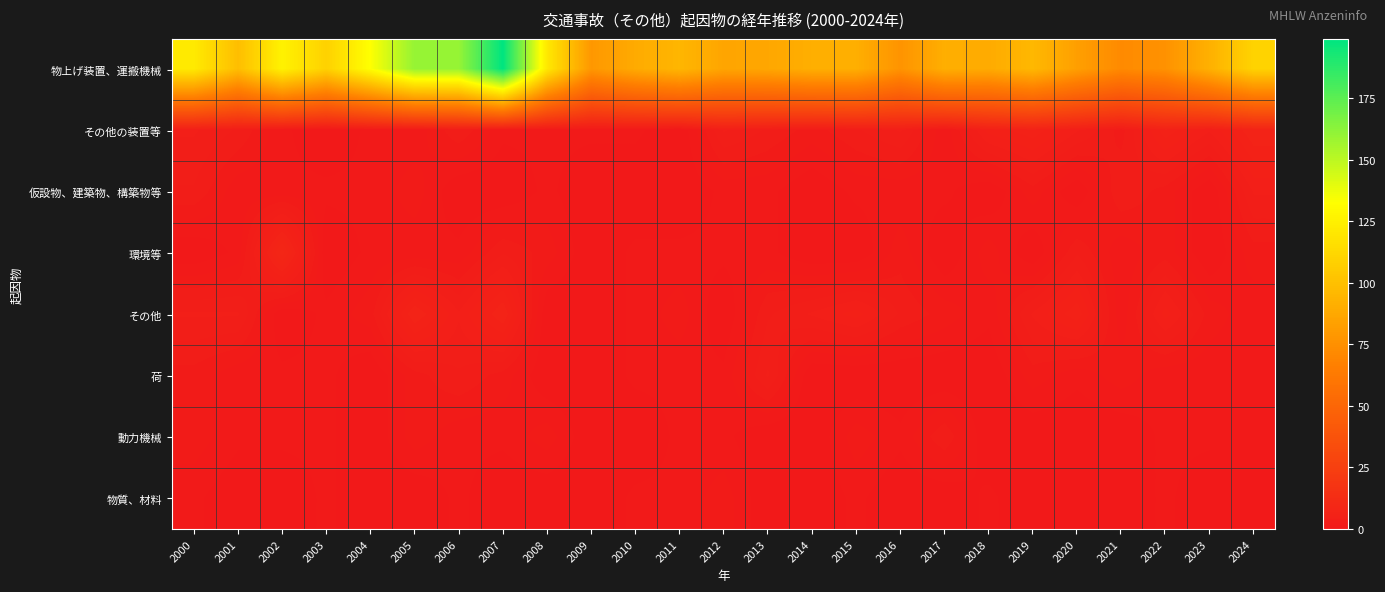

Reading right to left, what are all the values shown in this chart?

物上げ装置、運搬機械: 2024=110	2023=92	2022=76	2021=72	2020=83	2019=96	2018=89	2017=91	2016=77	2015=91	2014=91	2013=87	2012=86	2011=95	2010=89	2009=79	2008=121	2007=199	2006=160	2005=160	2004=133	2003=109	2002=126	2001=99	2000=122
その他の装置等: 2024=7	2023=4	2022=6	2021=2	2020=4	2019=6	2018=5	2017=1	2016=4	2015=3	2014=2	2013=3	2012=4	2011=0	2010=1	2009=1	2008=1	2007=1	2006=3	2005=1	2004=1	2003=0	2002=1	2001=3	2000=4
仮設物、建築物、構築物等: 2024=4	2023=0	2022=2	2021=3	2020=0	2019=2	2018=0	2017=1	2016=1	2015=1	2014=0	2013=1	2012=1	2011=0	2010=0	2009=0	2008=1	2007=0	2006=0	2005=2	2004=1	2003=1	2002=1	2001=1	2000=3
環境等: 2024=2	2023=0	2022=2	2021=1	2020=3	2019=0	2018=2	2017=0	2016=2	2015=0	2014=0	2013=1	2012=1	2011=1	2010=1	2009=0	2008=2	2007=3	2006=1	2005=1	2004=1	2003=0	2002=9	2001=1	2000=0
その他: 2024=1	2023=2	2022=5	2021=1	2020=6	2019=4	2018=1	2017=2	2016=3	2015=5	2014=4	2013=3	2012=0	2011=2	2010=1	2009=0	2008=0	2007=7	2006=4	2005=7	2004=2	2003=1	2002=0	2001=4	2000=4
荷: 2024=1	2023=1	2022=1	2021=2	2020=1	2019=2	2018=0	2017=0	2016=0	2015=0	2014=0	2013=4	2012=1	2011=1	2010=1	2009=0	2008=0	2007=2	2006=3	2005=2	2004=0	2003=1	2002=1	2001=1	2000=2
動力機械: 2024=1	2023=1	2022=1	2021=0	2020=0	2019=0	2018=0	2017=3	2016=1	2015=2	2014=0	2013=0	2012=1	2011=1	2010=0	2009=0	2008=2	2007=1	2006=1	2005=2	2004=0	2003=1	2002=1	2001=1	2000=2
物質、材料: 2024=0	2023=0	2022=1	2021=0	2020=0	2019=0	2018=1	2017=0	2016=0	2015=1	2014=0	2013=0	2012=2	2011=1	2010=1	2009=0	2008=0	2007=0	2006=1	2005=0	2004=0	2003=1	2002=0	2001=0	2000=1